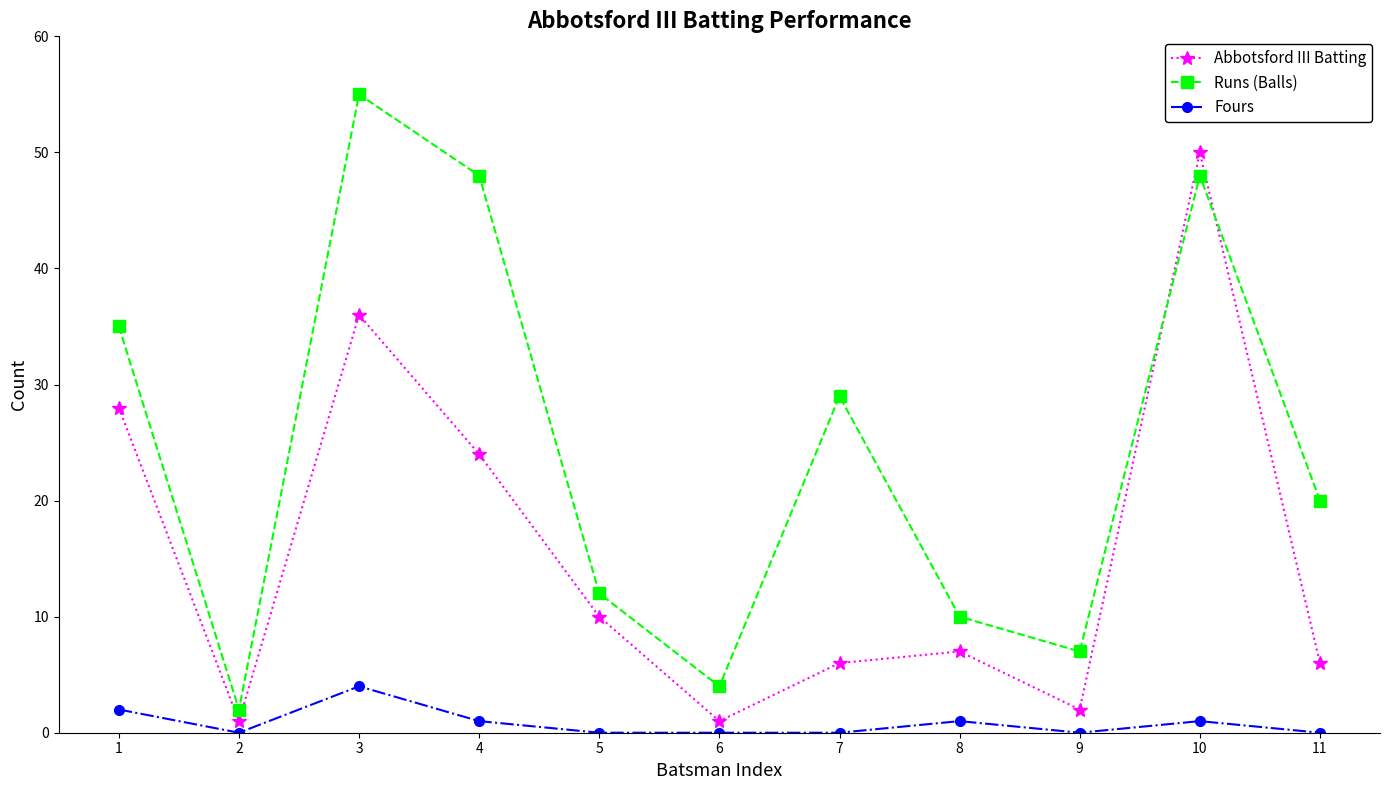

How many series are shown in this chart?

3